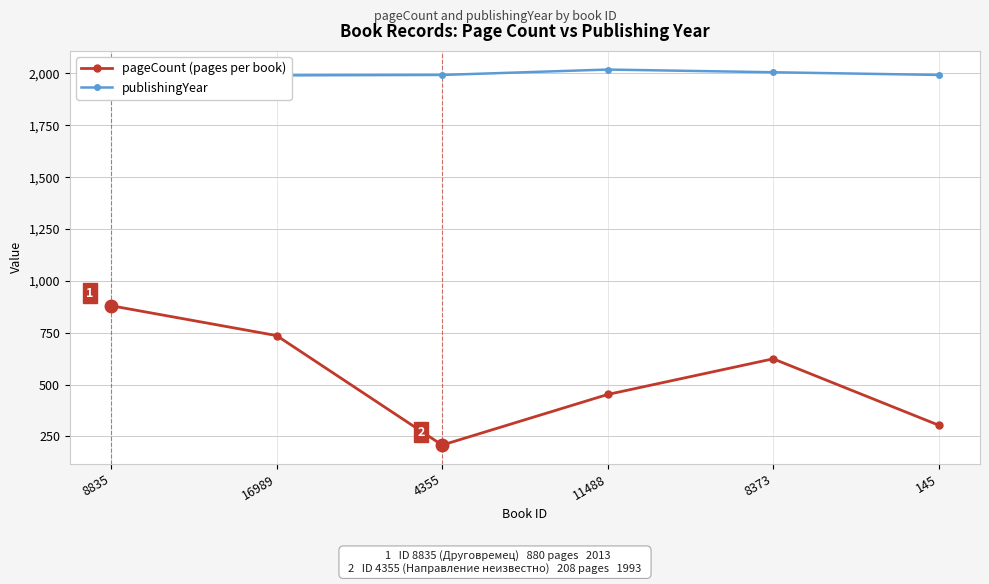

What is the label of the 1st point from the left?

8835